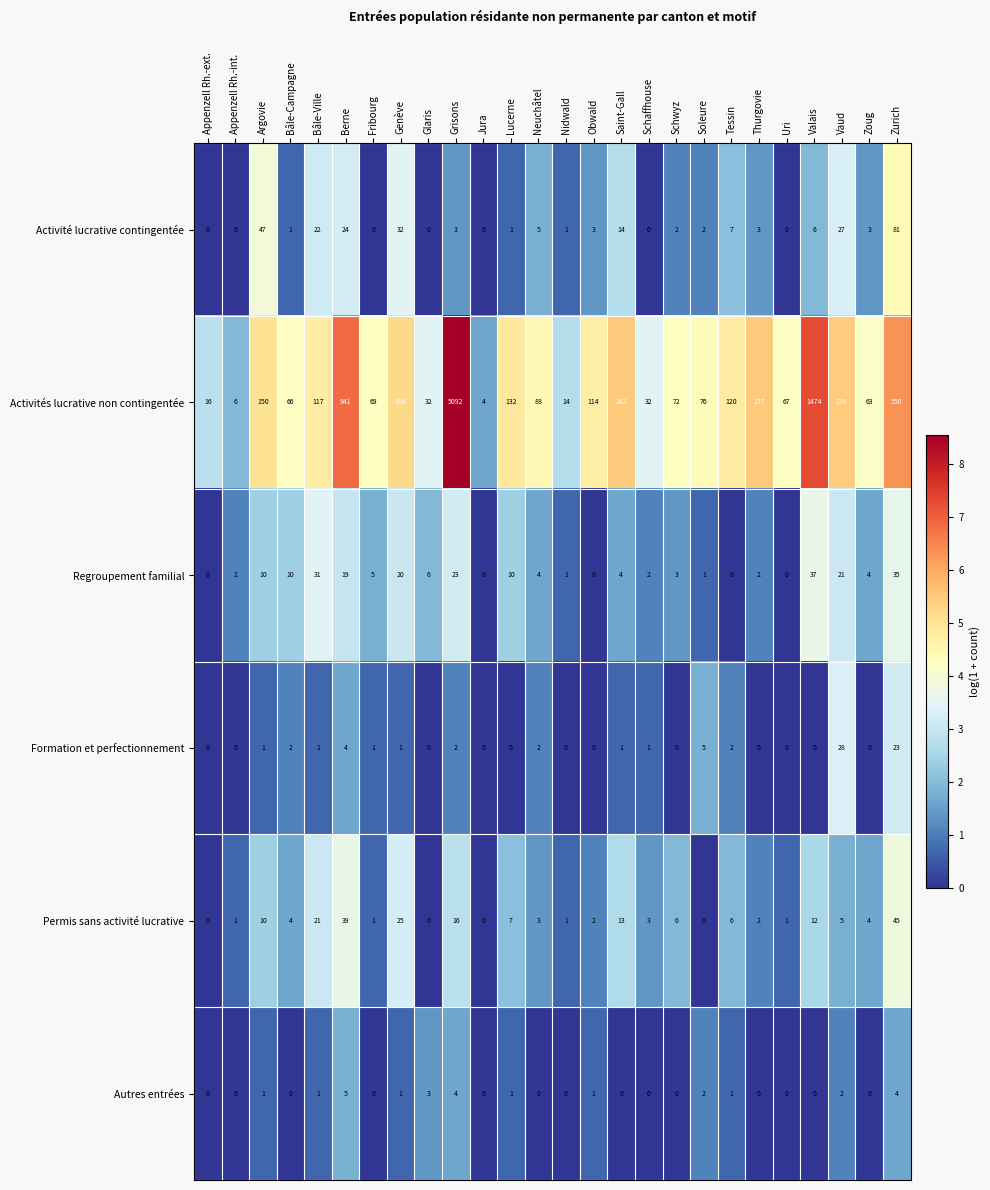

What is the approximate value of Activités lucrative non contingentée at Lucerne?

132